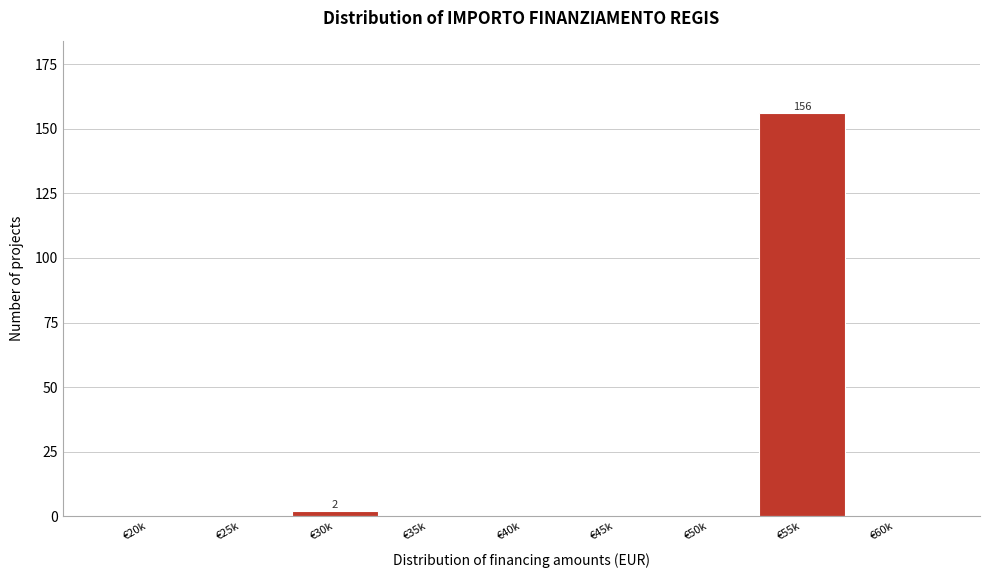

Reading right to left, extract all data points from this chart.

€60k=0	€55k=156	€50k=0	€45k=0	€40k=0	€35k=0	€30k=2	€25k=0	€20k=0